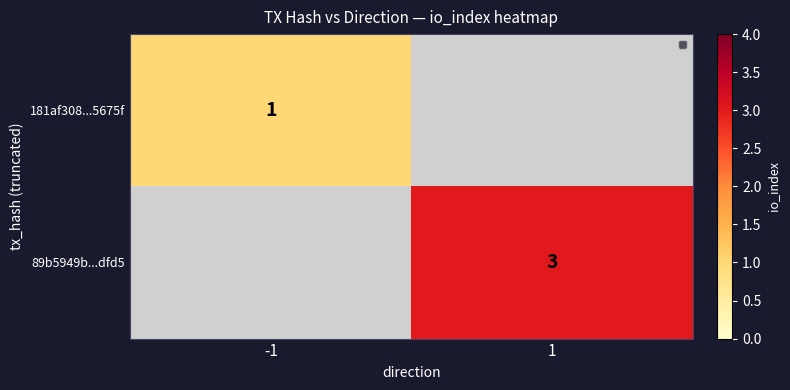

At which category does the chart reach its minimum across all series?

-1